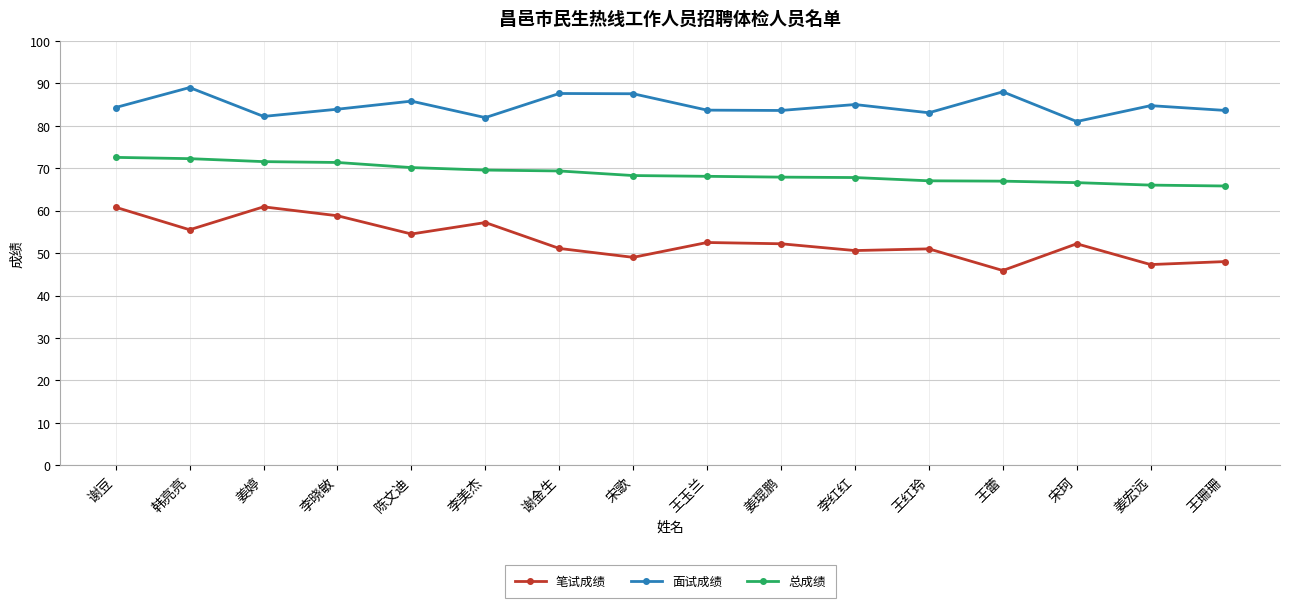

What is the label of the 10th point from the left?

姜琨鹏